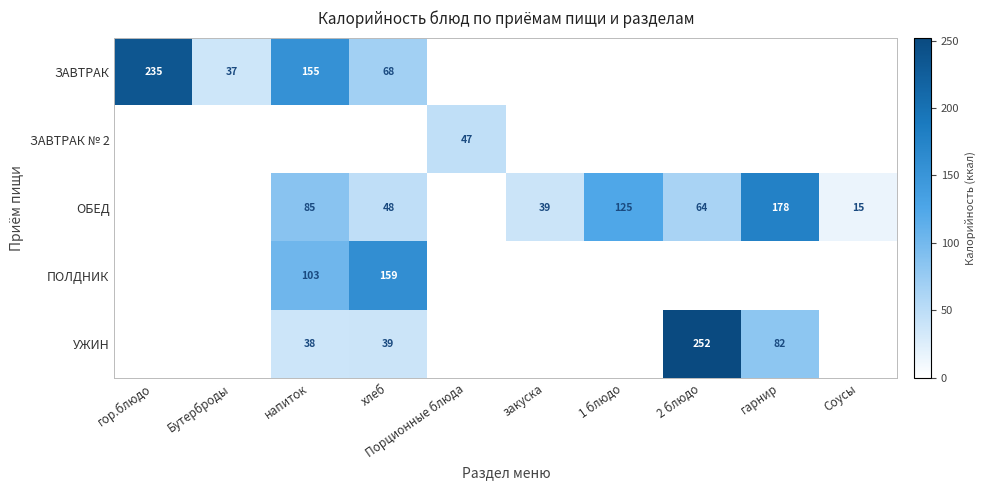

Is the value of ПОЛДНИК at Порционные блюда greater than the value of ЗАВТРАК at напиток?

No